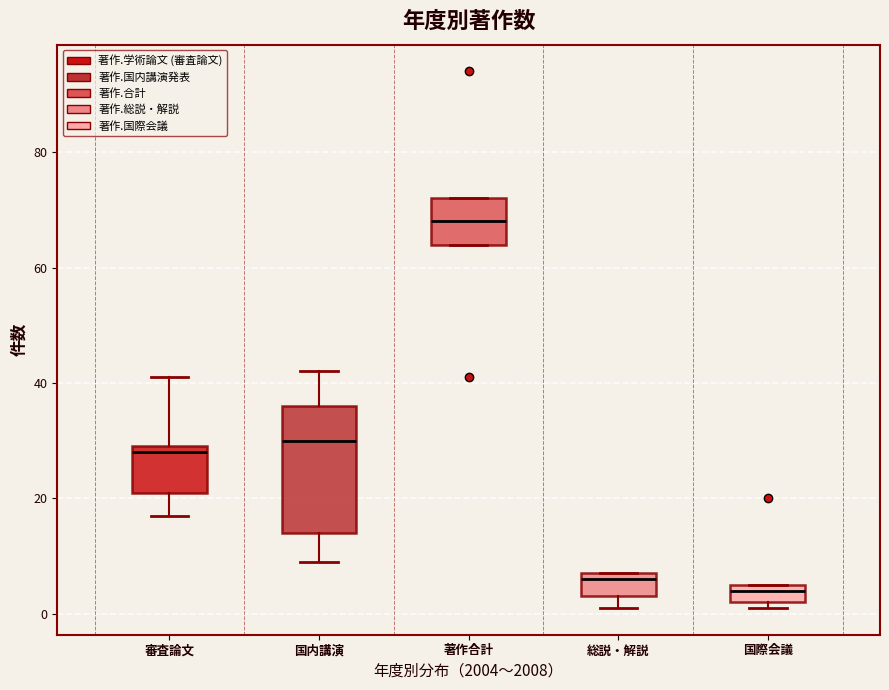

Comparing the boxes themselves (not the whiskers), which one is the tallest?

国内講演